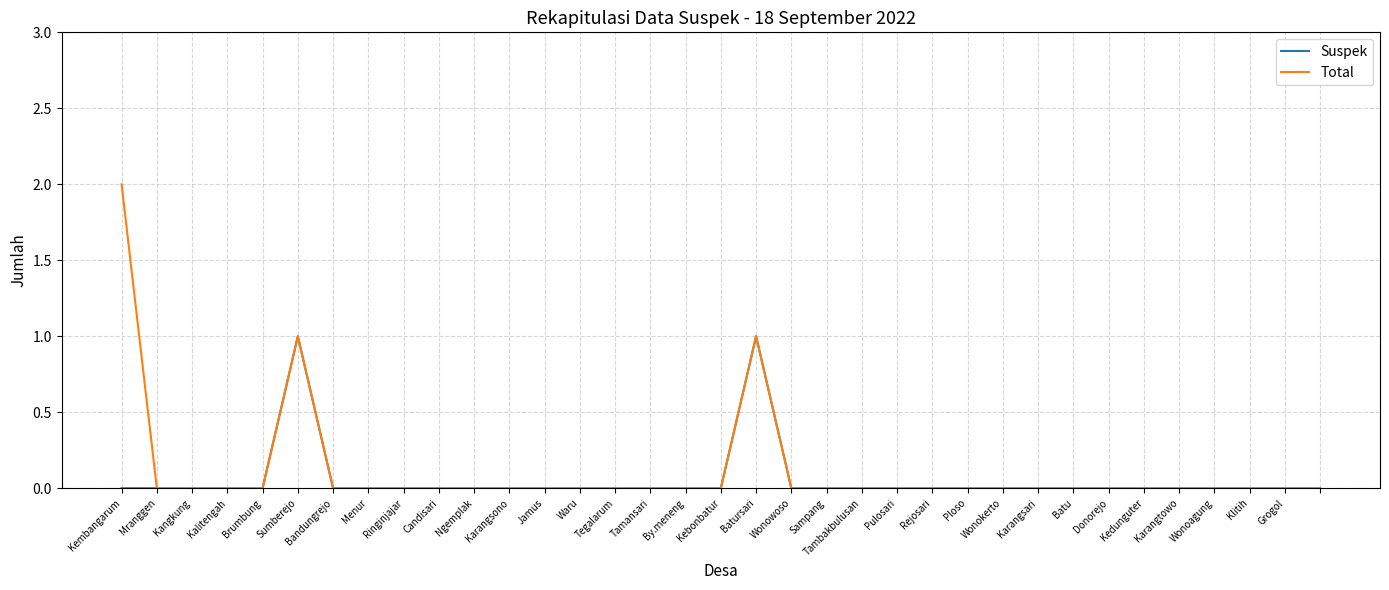

Which series has the widest spread of values?

Total